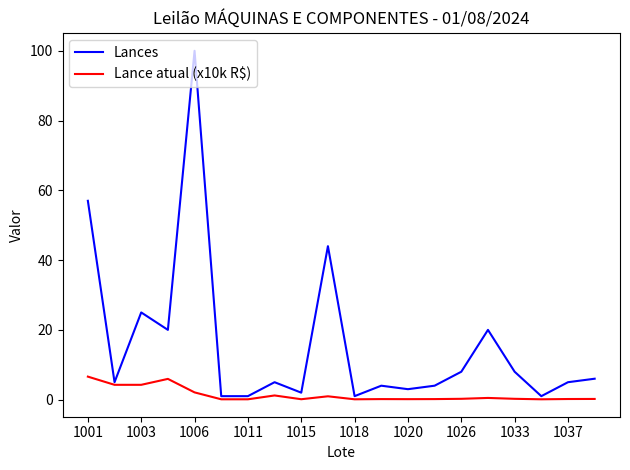

Which series has the largest total across all categories?

Lances